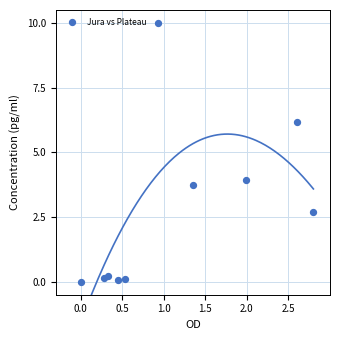

What is the range of Y values (max minus min)?

10.0